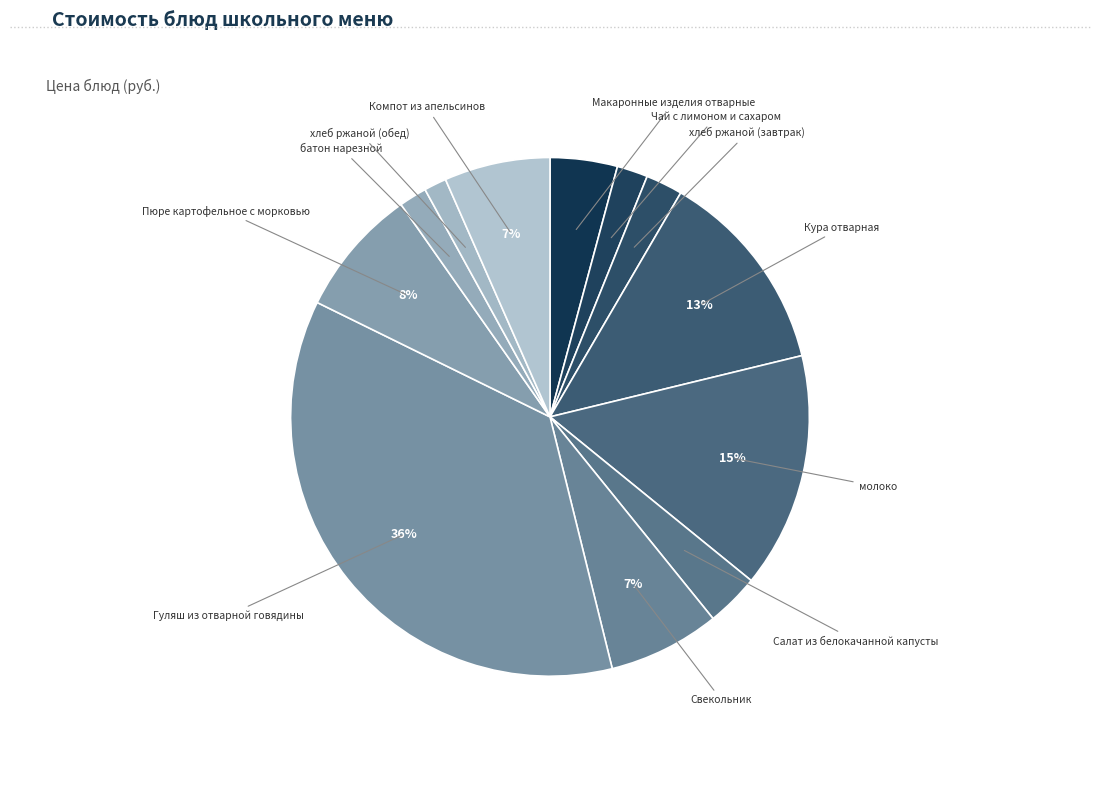

True or false: Свекольник accounts for 7% of the total.

True